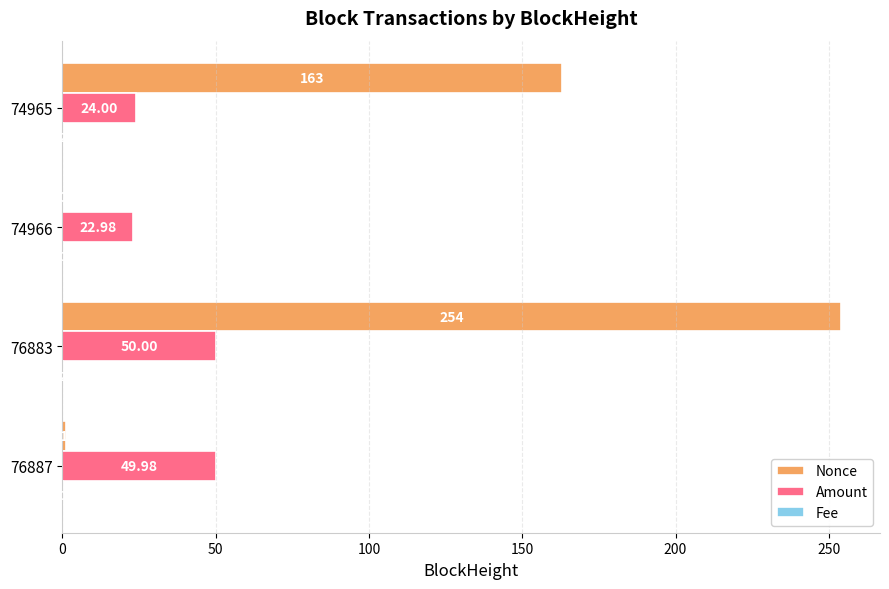

At which label is Amount closest to 36?

74965